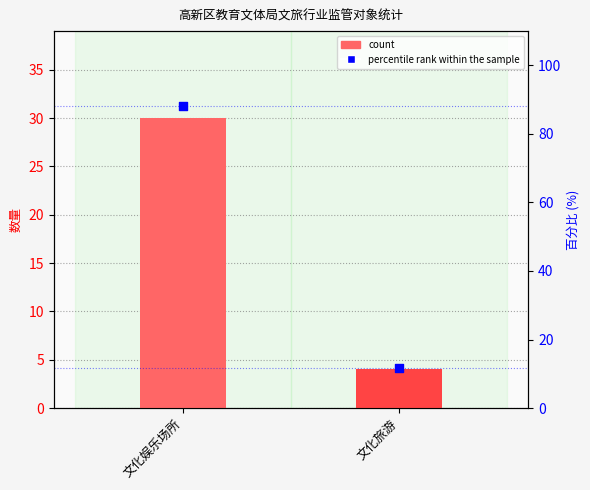

What are all the series names shown in the legend?

count, percentile rank within the sample